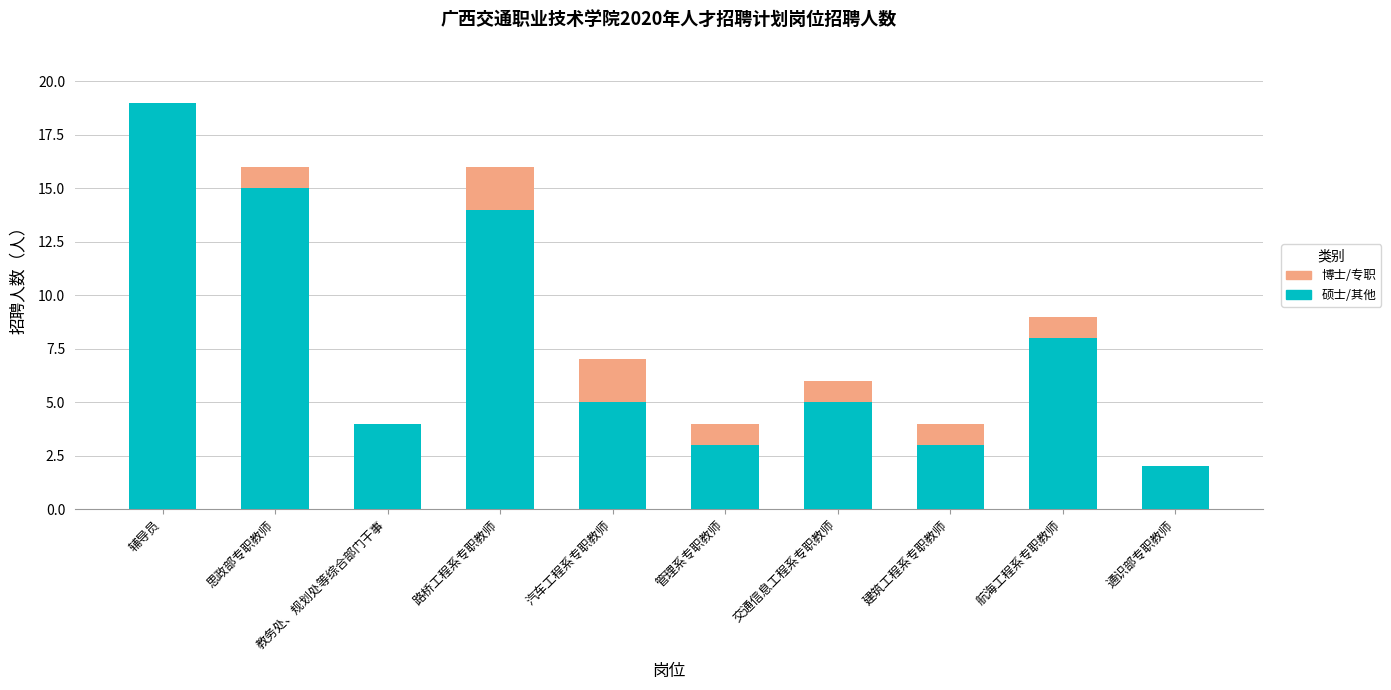

What is the total value across all series at 建筑工程系专职教师?

4